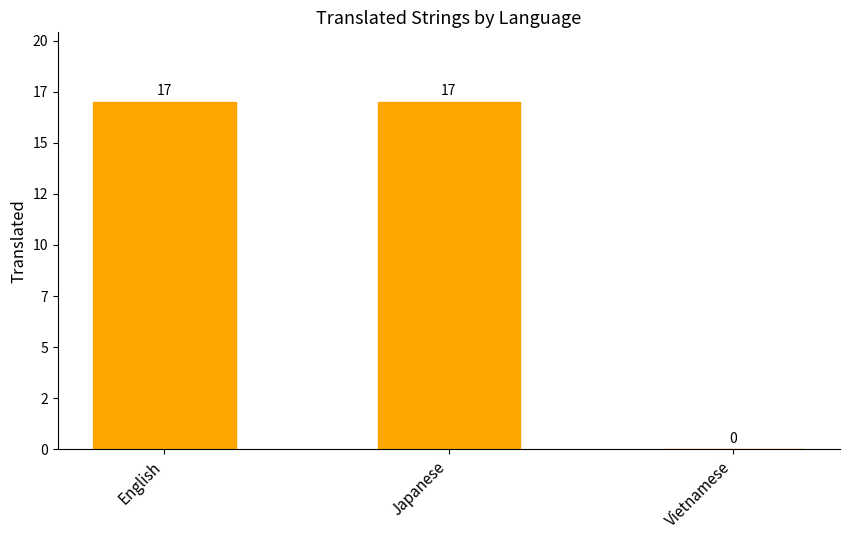

List the labels in order of value, largest first.

English, Japanese, Vietnamese